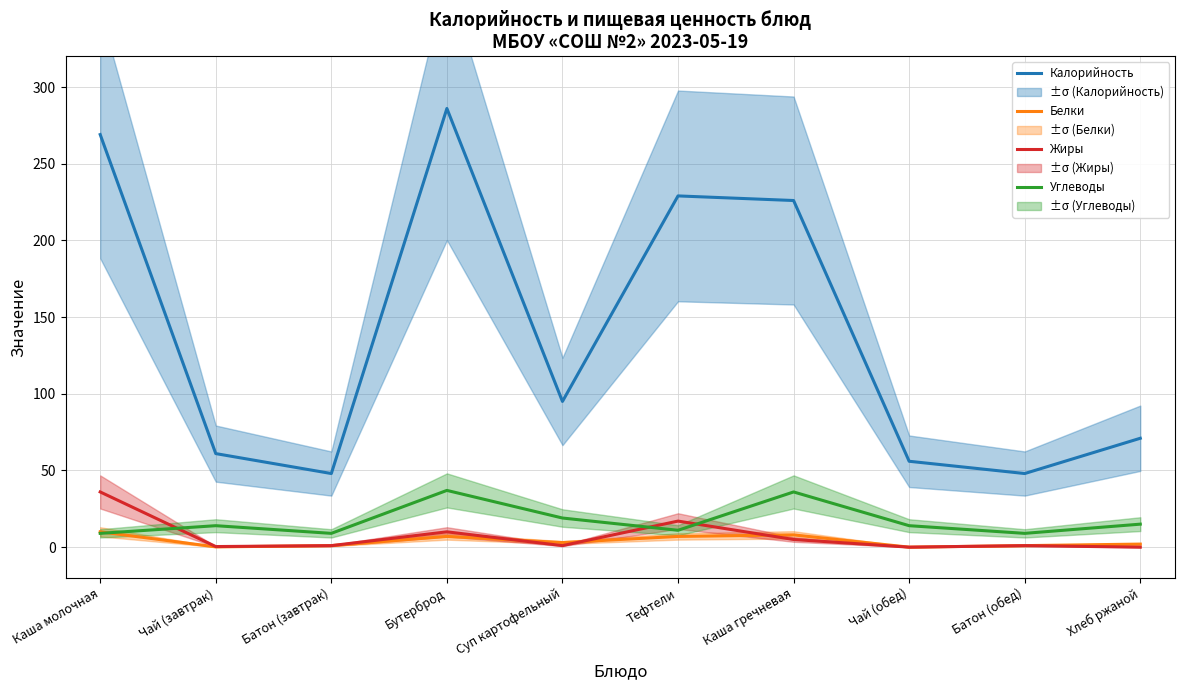

Read the Калорийность value at Тефтели.

229.0